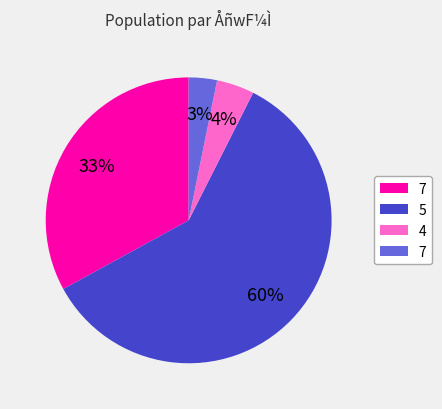

To the nearest percent, what is the average slice percentage?

25%